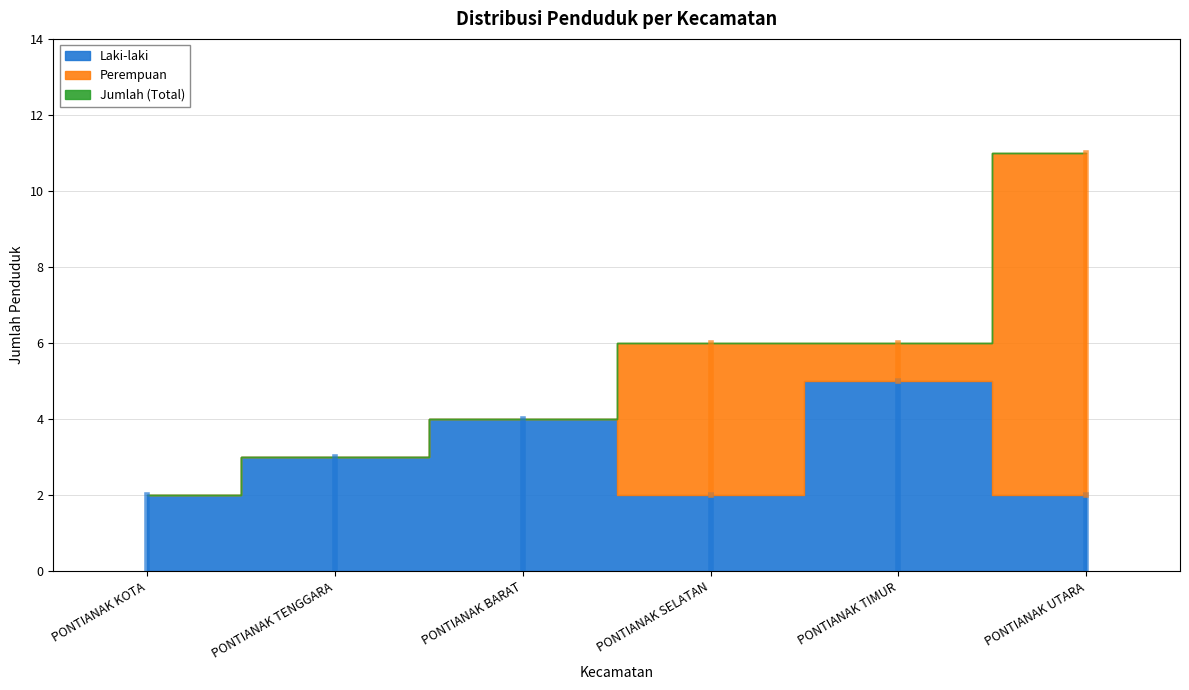

How many lines are shown in the chart?

3